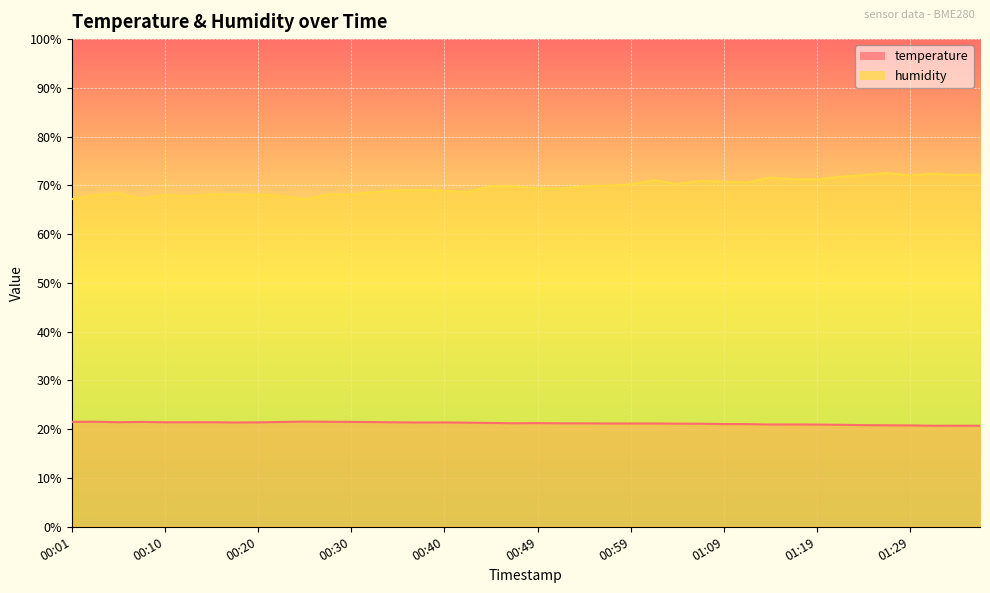

Which series has the largest range (max minus min)?

humidity